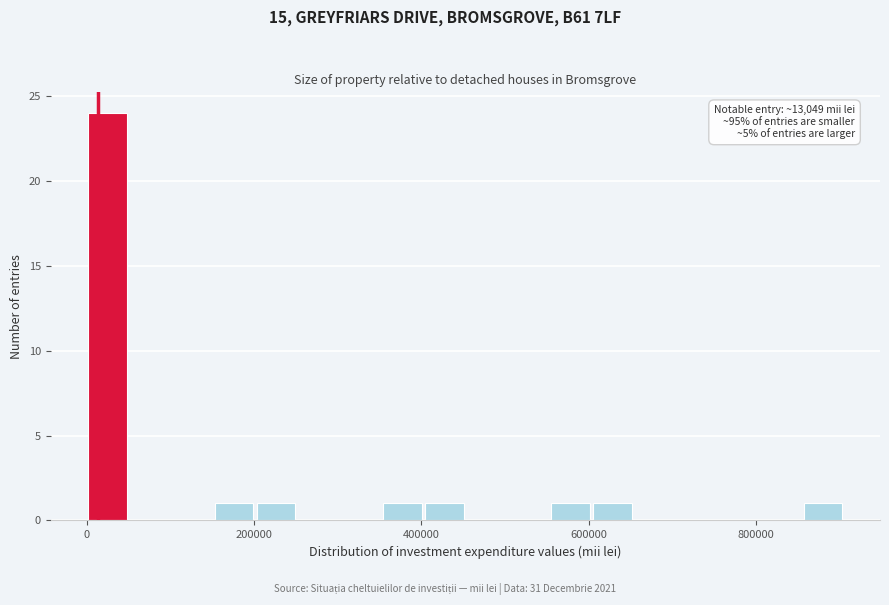

Read against the x-axis, roughly where is the centre of the tallest bar?

20000